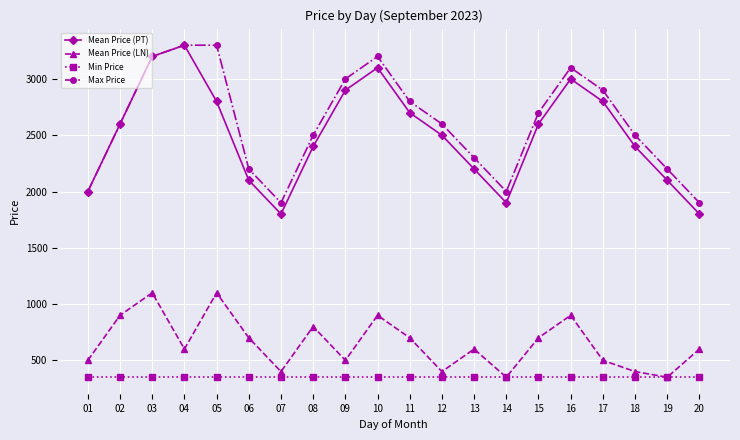

What is the minimum value shown in the chart?

350